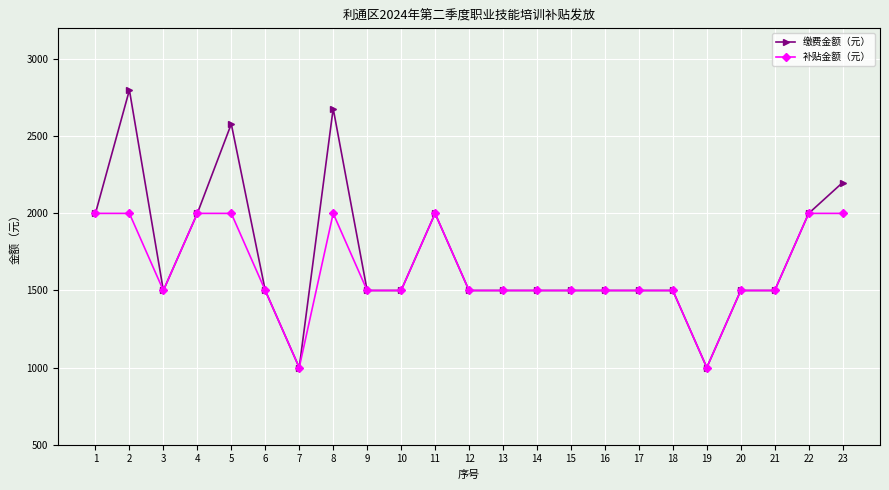

Where is the first local maximum for 缴费金额（元）?

2